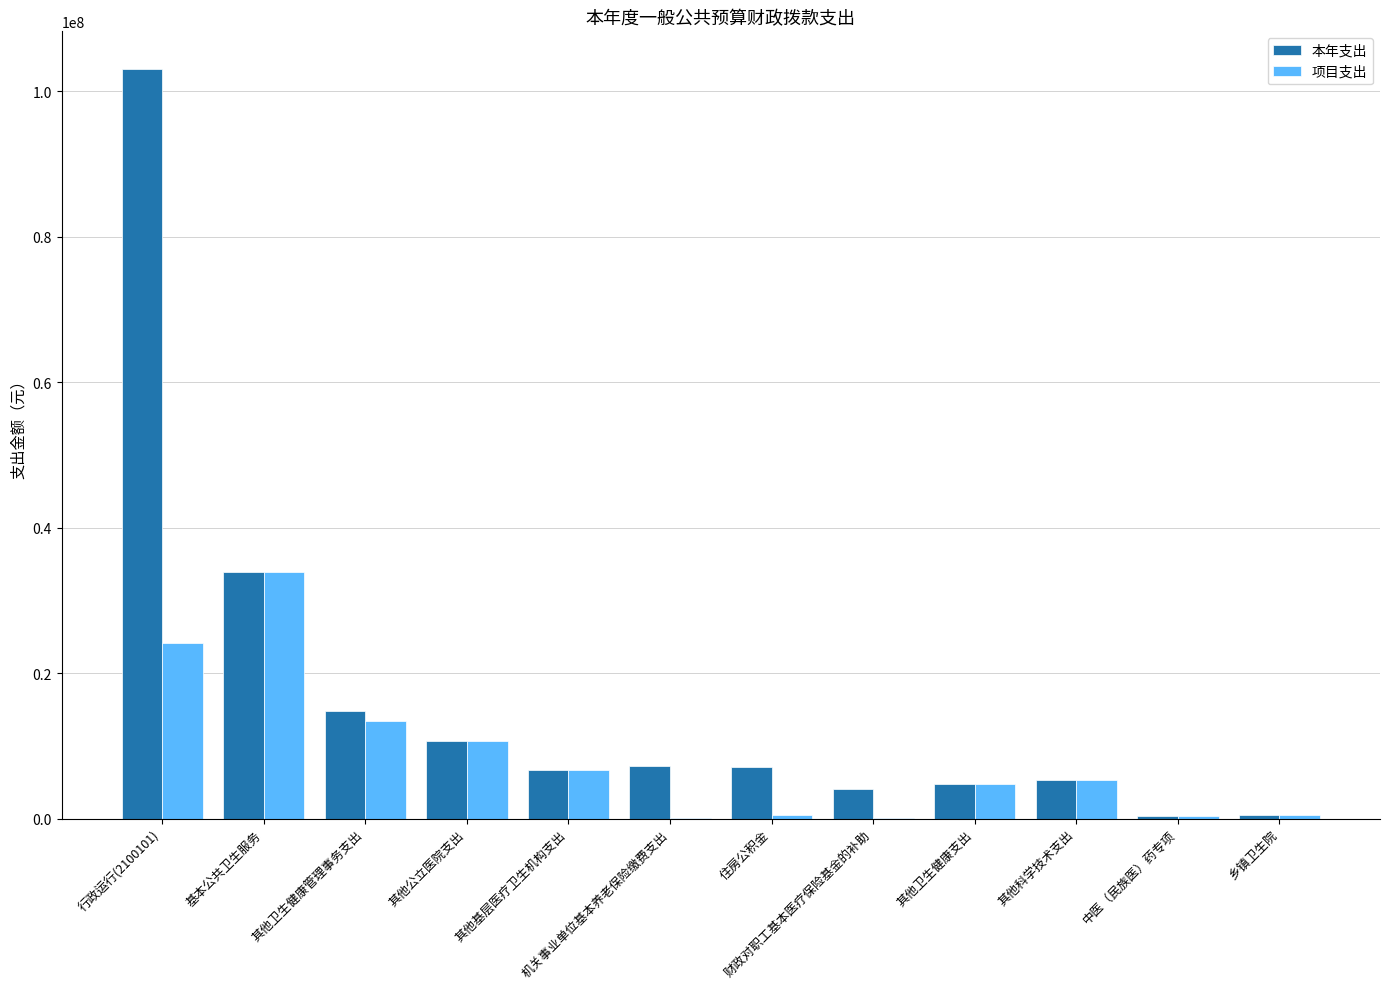

What is the maximum value shown in the chart?

103072246.4